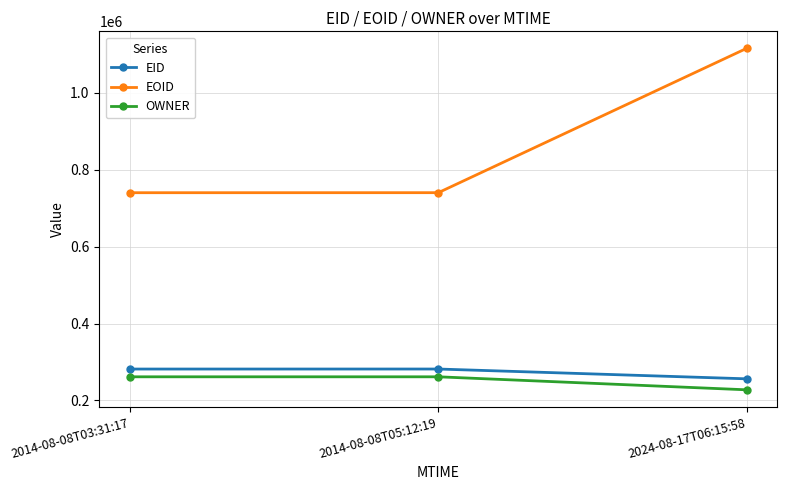

Does the chart display data point markers on the line(s)?

Yes